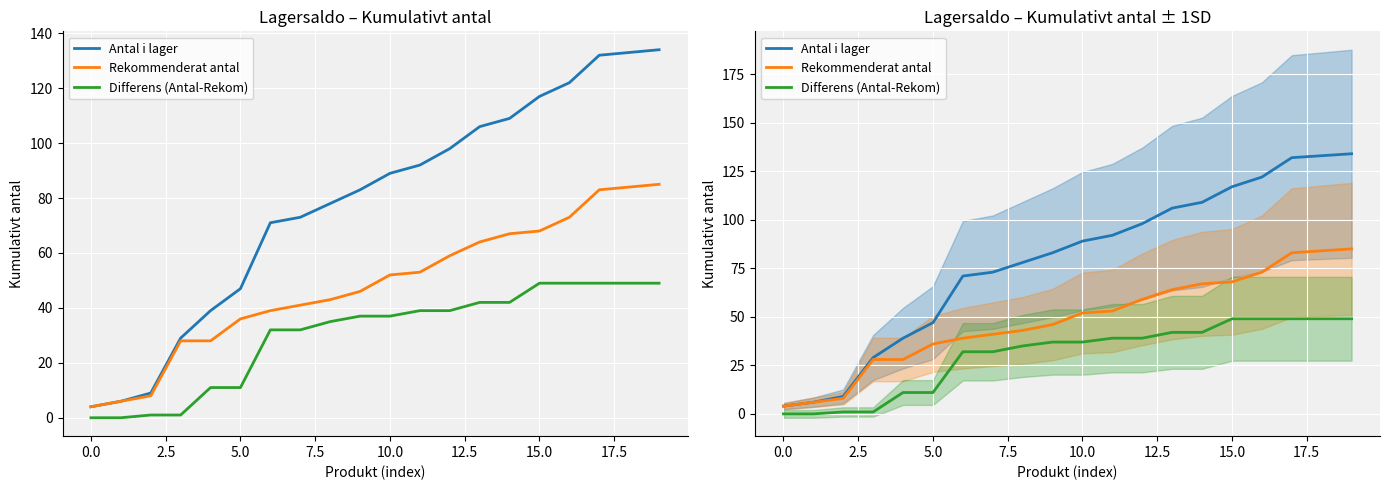

Which series has the largest total across all categories?

Antal i lager